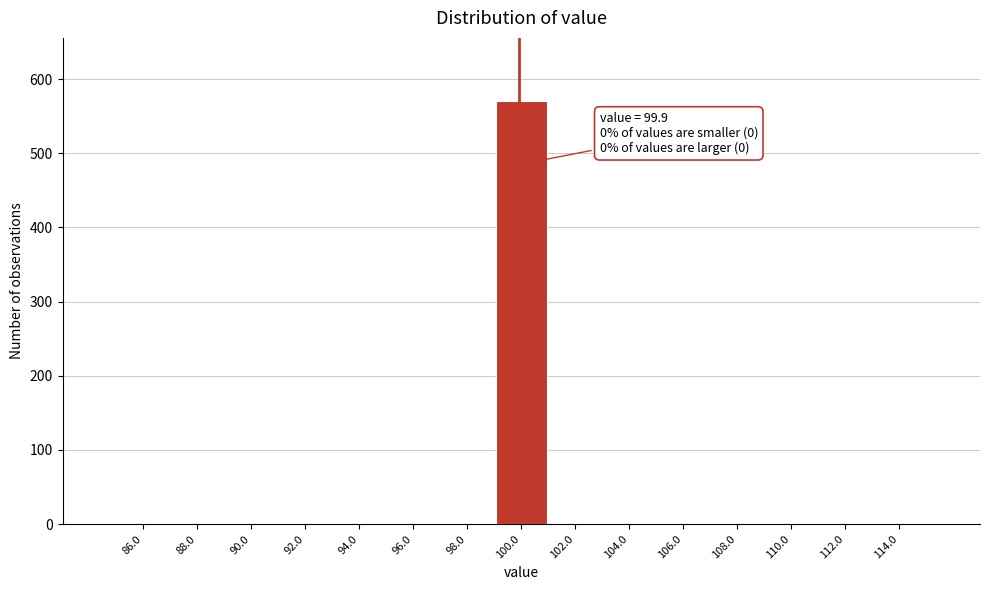

Over which range of the x-axis is the bar tallest?

99 to 101